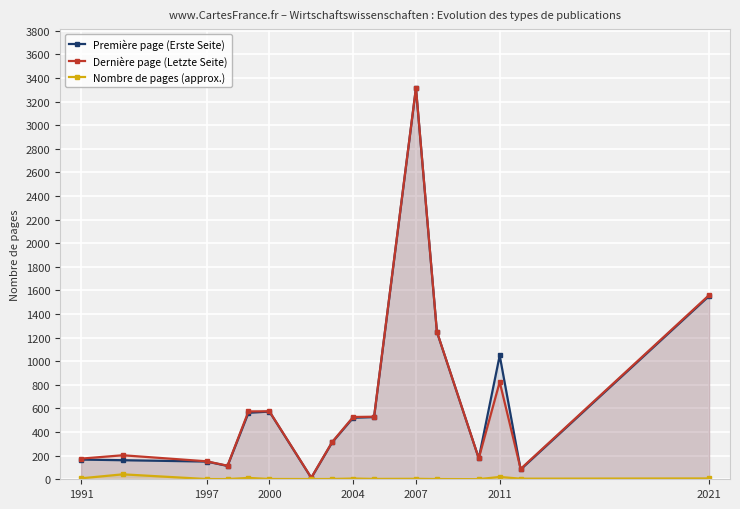

What is the total value across all series at 2000?

1152.0